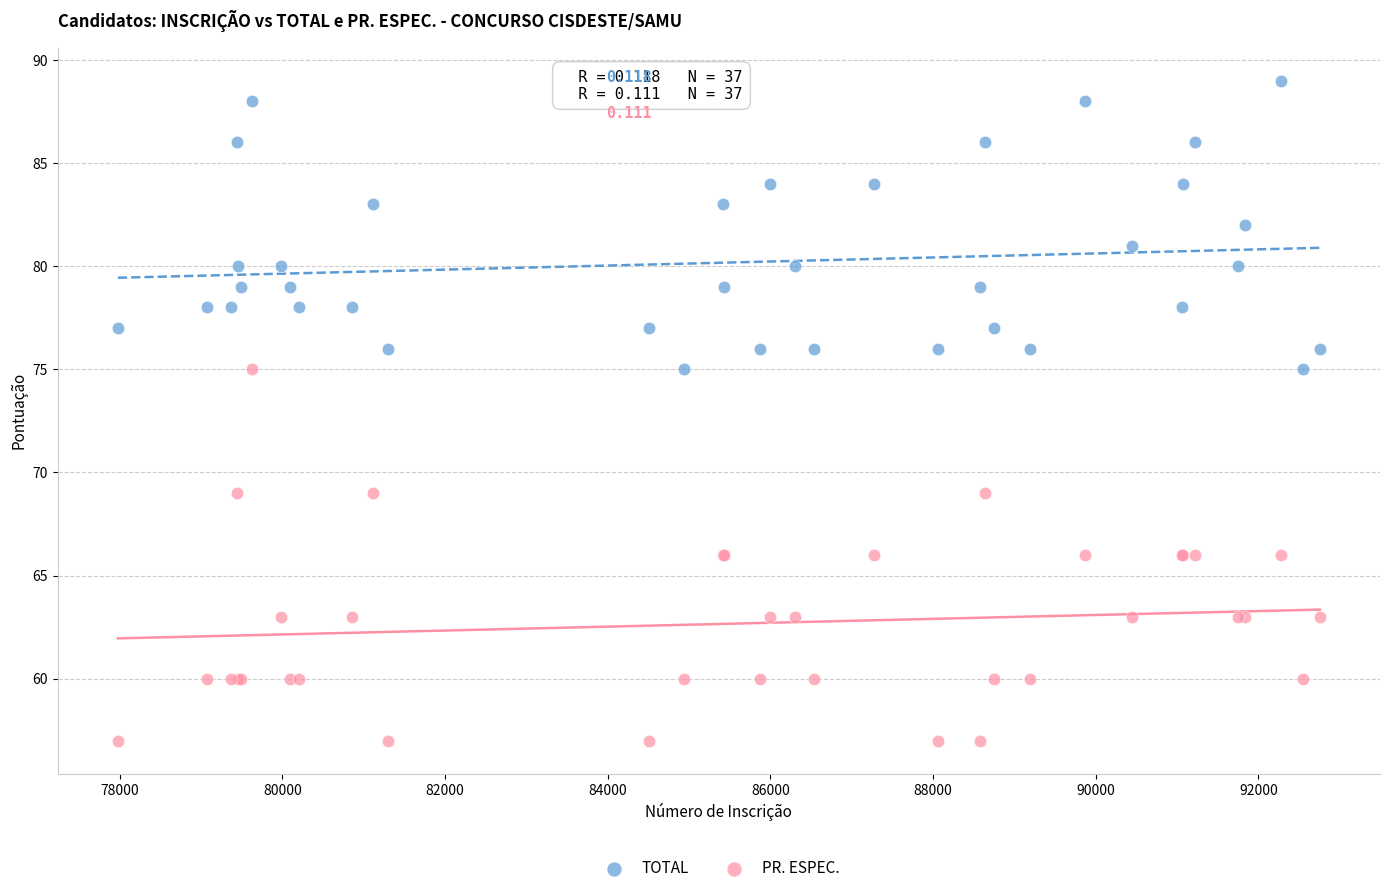

Which series reaches the minimum Y coordinate?

PR. ESPEC.